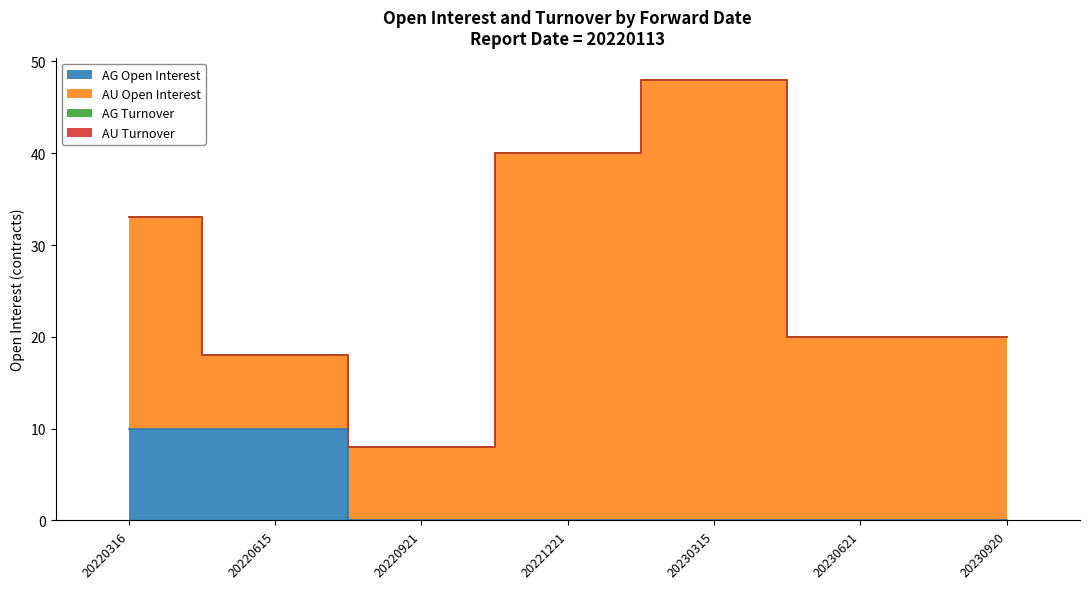

What are all the series names shown in the legend?

AG Open Interest, AU Open Interest, AG Turnover, AU Turnover